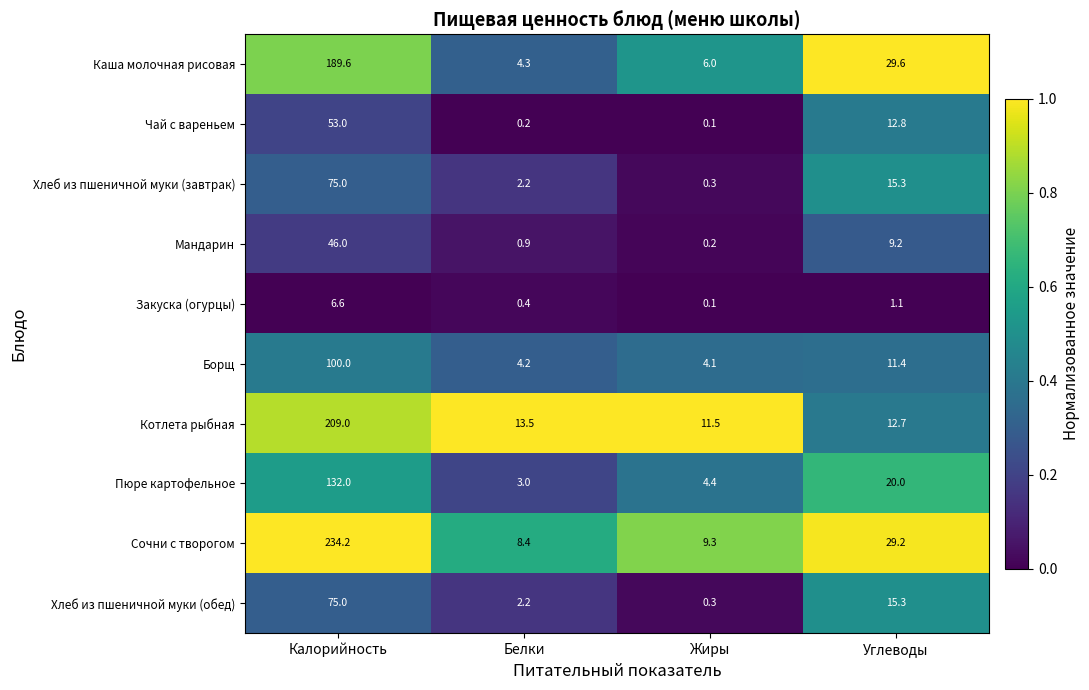

True or false: Закуска (огурцы) has a value of 6.6 at Калорийность.

True